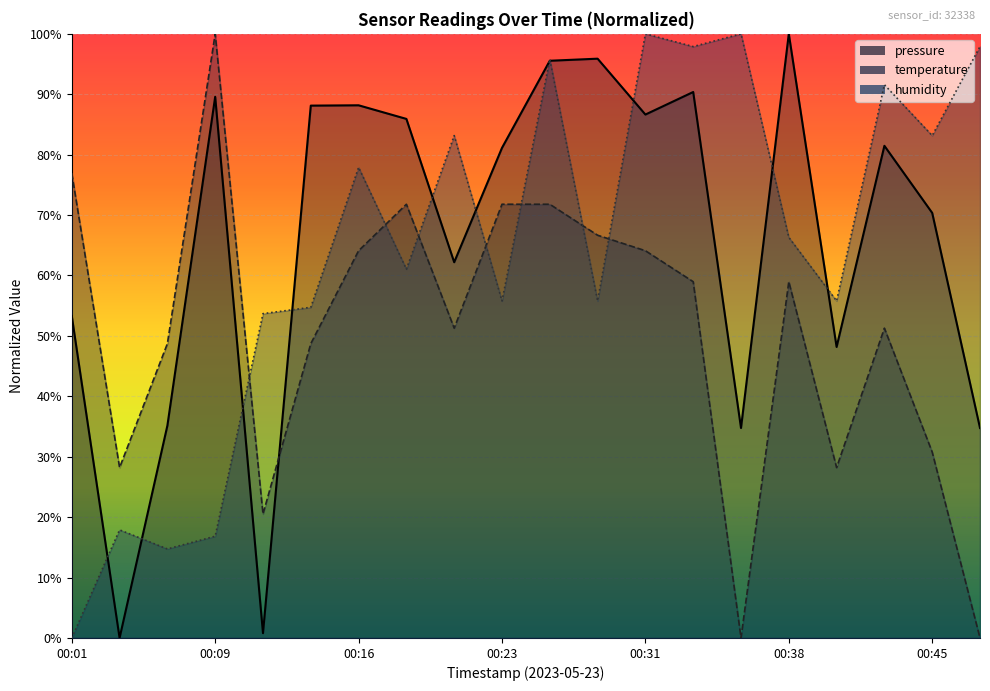

In pressure, how many points are lower than both neighbors (excluding endpoints)?

6